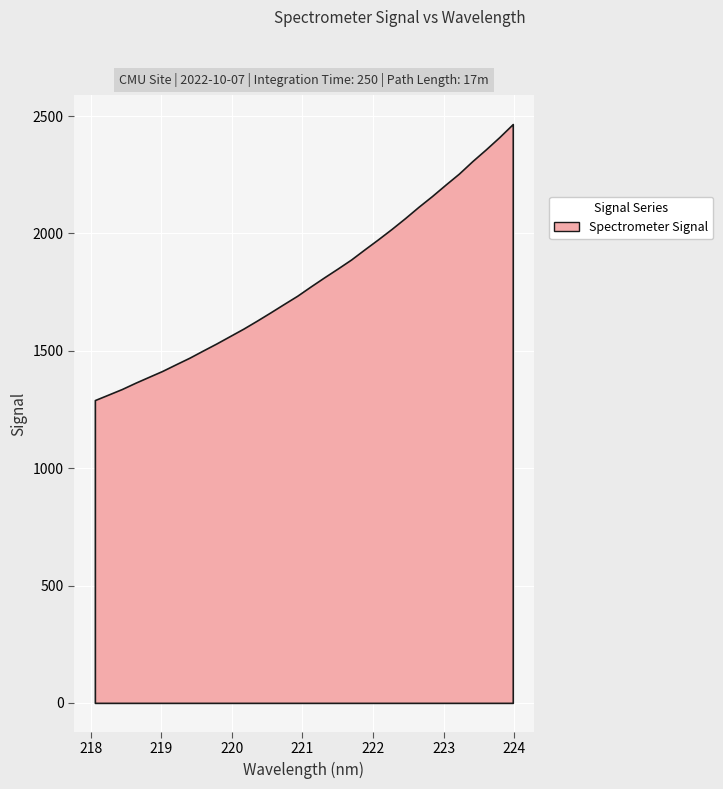

List the labels in order of value, largest first.

31, 30, 29, 28, 27, 26, 25, 24, 23, 22, 21, 20, 19, 18, 17, 16, 15, 14, 13, 12, 11, 10, 9, 8, 7, 6, 5, 4, 3, 2, 1, 0